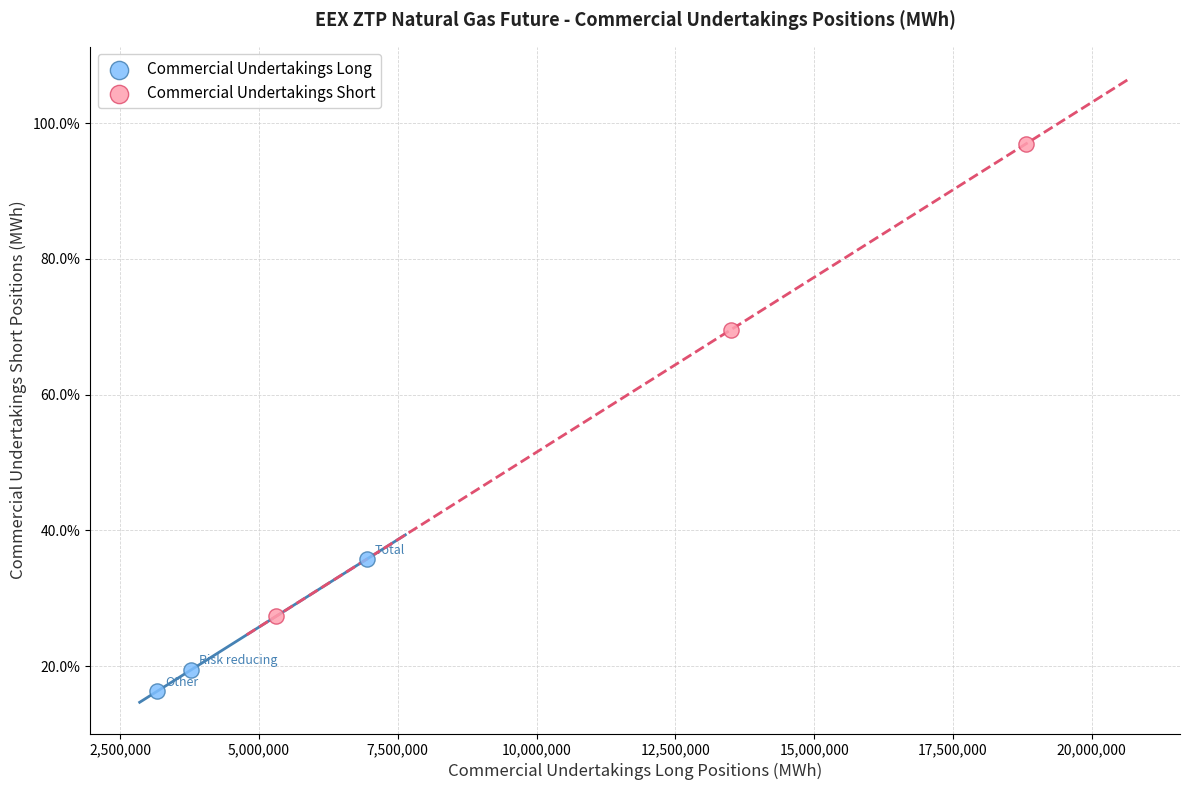

What are all the series names shown in the legend?

Commercial Undertakings Long, Commercial Undertakings Short